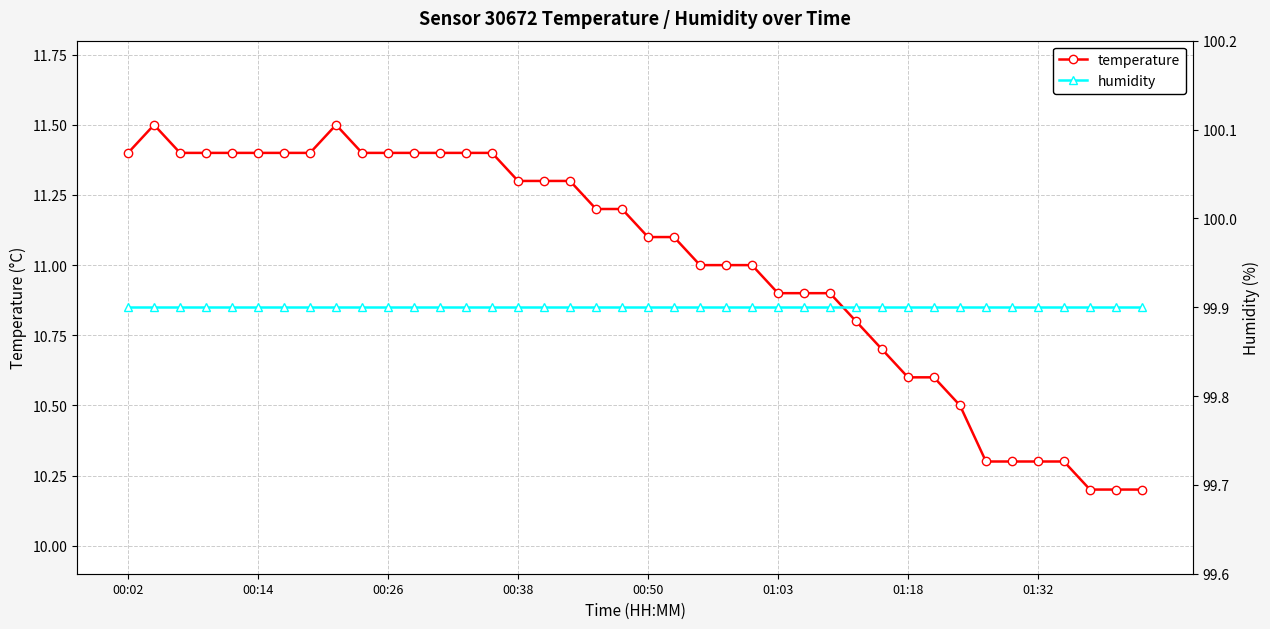

True or false: humidity and temperature cross at least once.

False